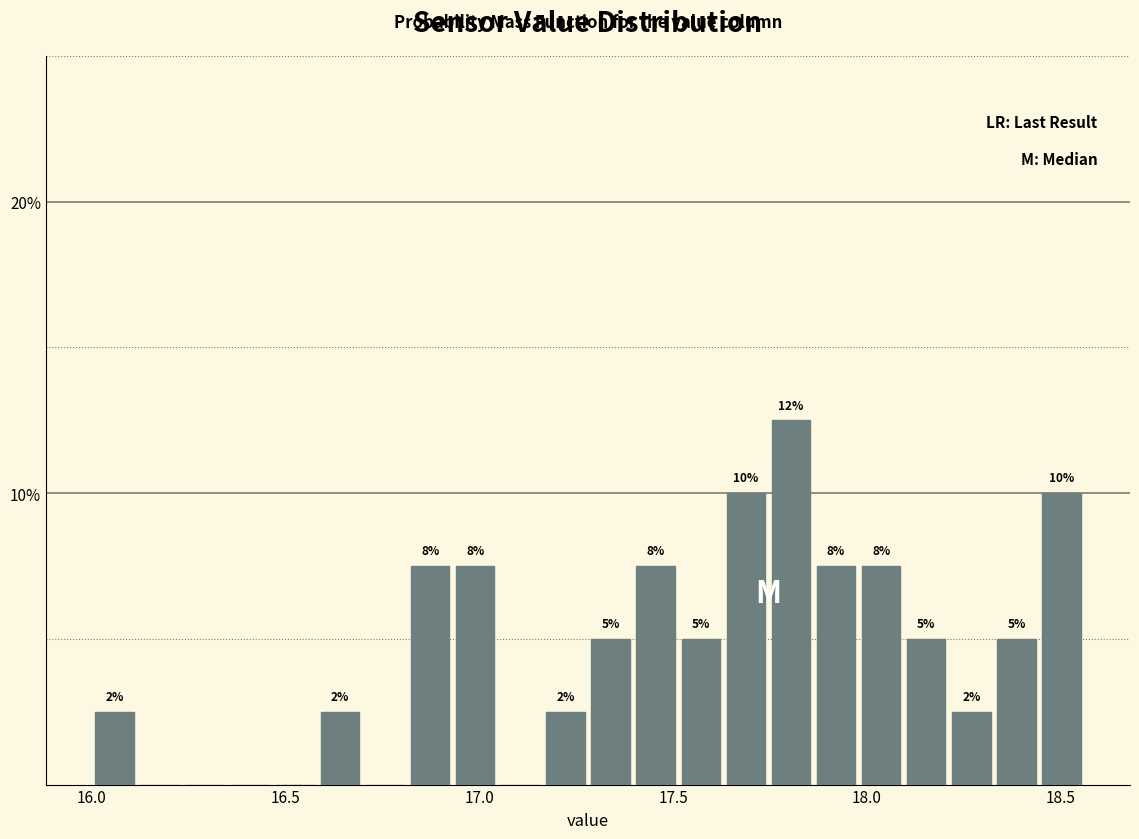

Read against the x-axis, roughly where is the centre of the tallest bar?

17.80